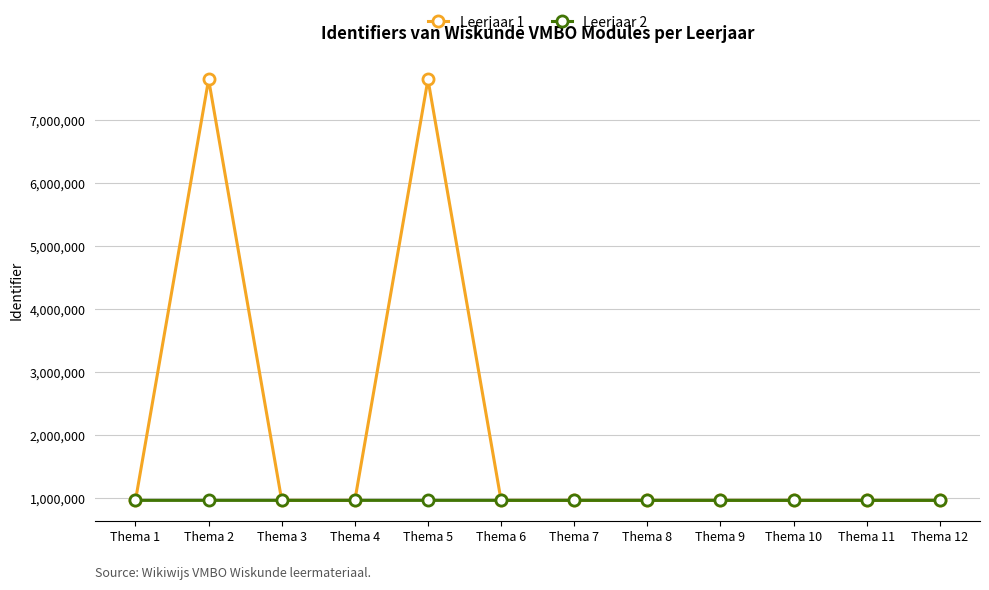

What is the minimum value for Leerjaar 2?

967792